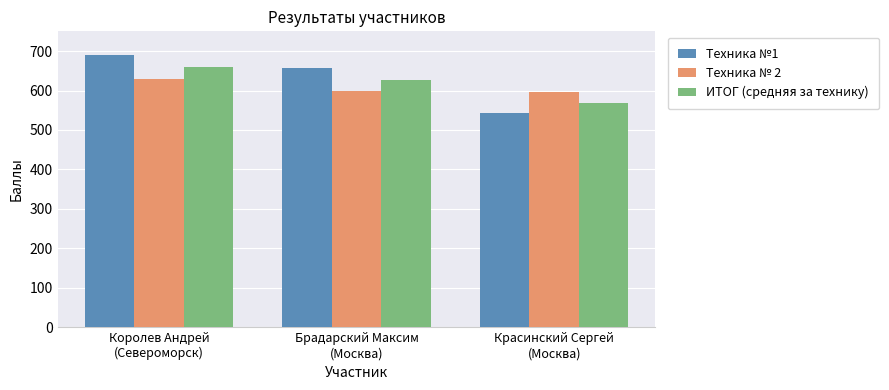

What is the difference between the Техника № 2 values at Королев Андрей
(Североморск) and Брадарский Максим
(Москва)?

31